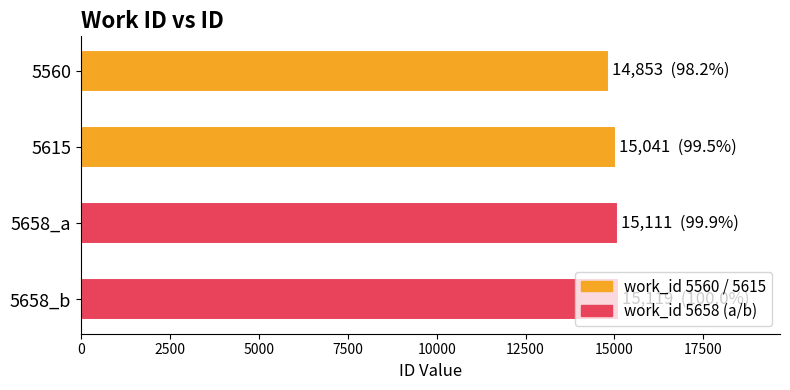

What is the sum of all values?

60124